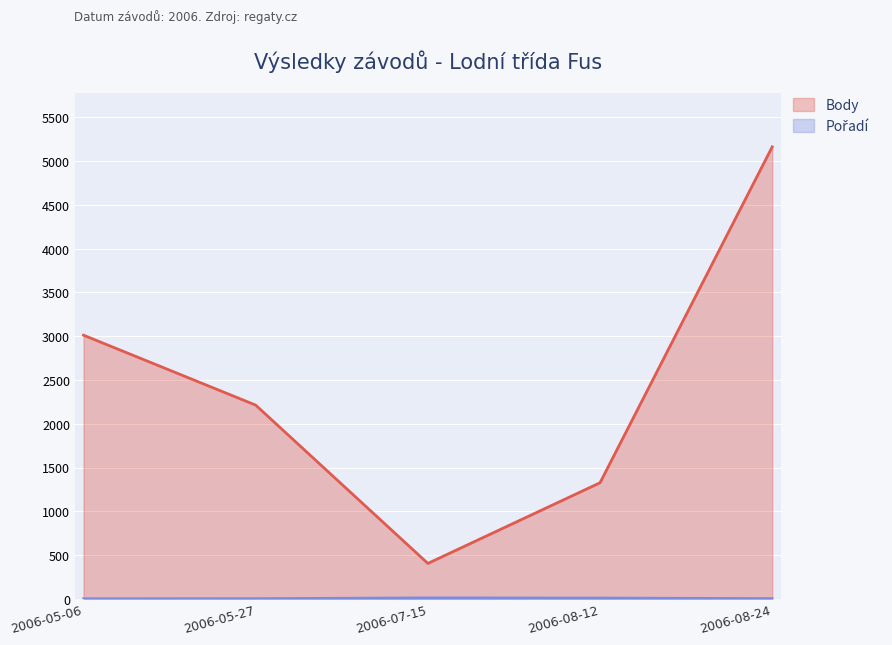

At 2006-08-12, list the series in order from largest to smallest.

Body, Pořadí